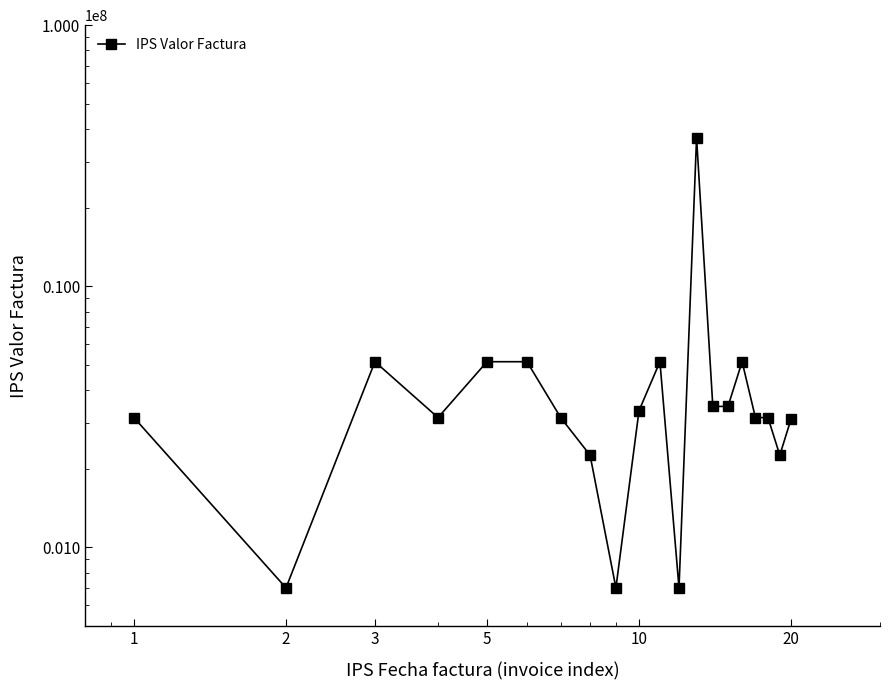

How many interior local valleys (lower than both neighbors) does the data have?

5